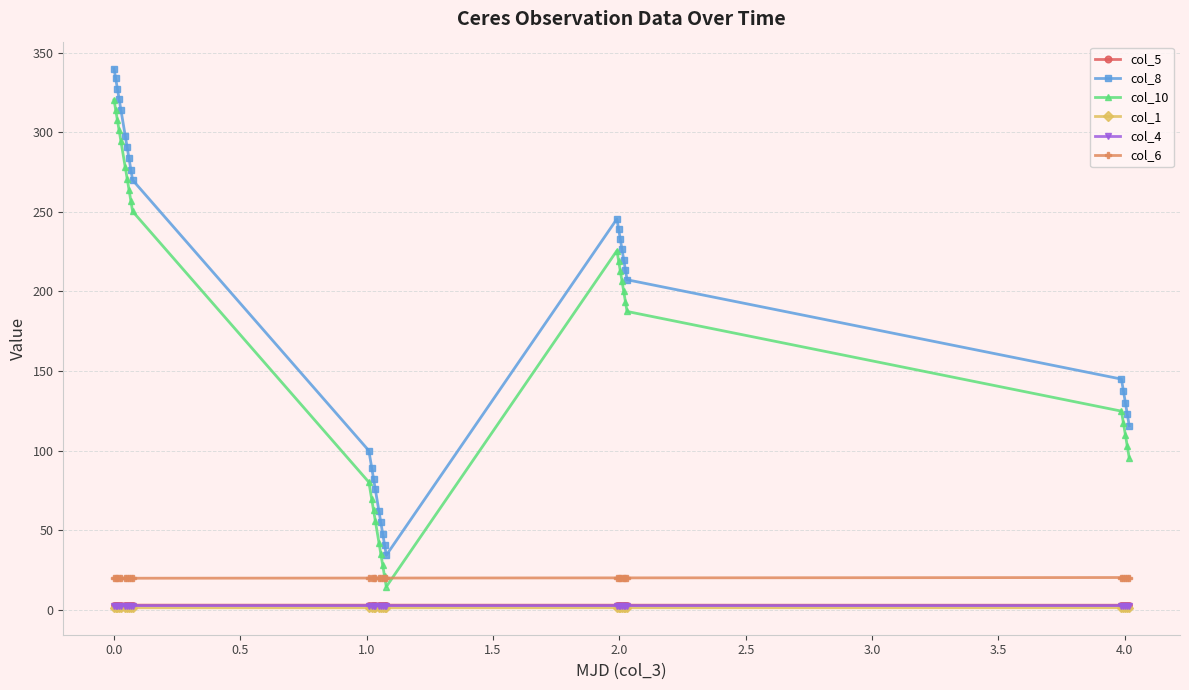

What is the value of the col_8 point at the 29th from the left?

130.0